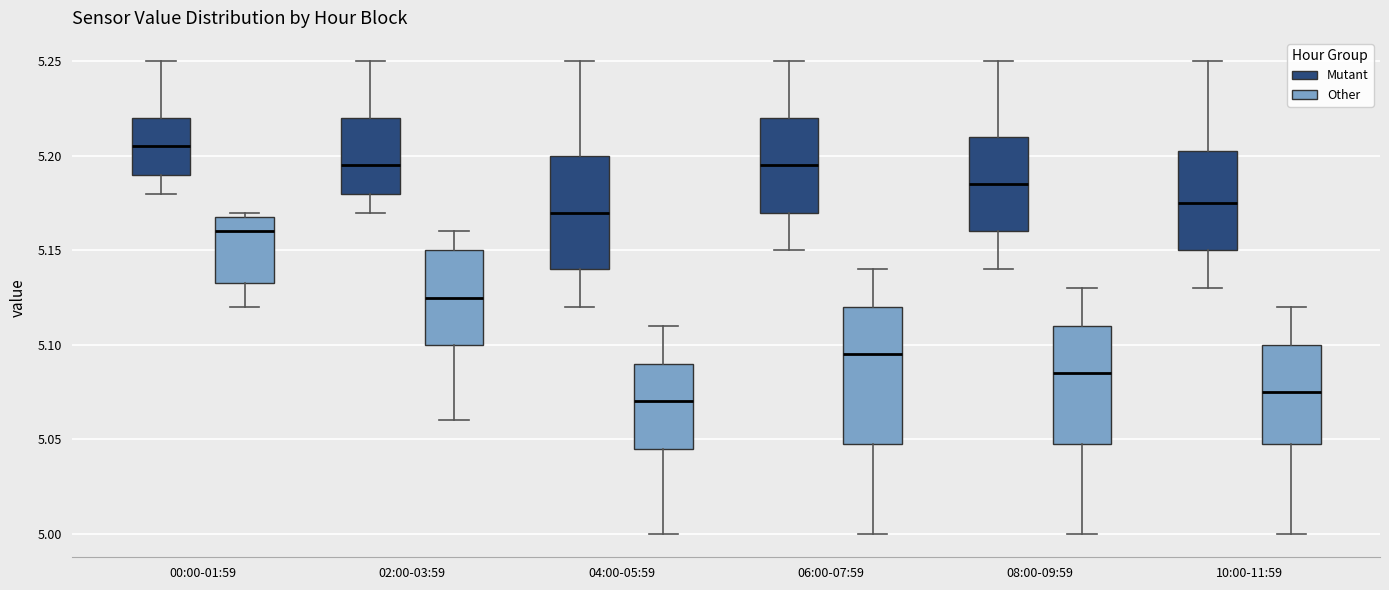

Where is the lower edge of the box for 00:00-01:59 (Other) on the y-axis? The values are not printed on the chart, so give them approximately, as read against the axis.

5.135